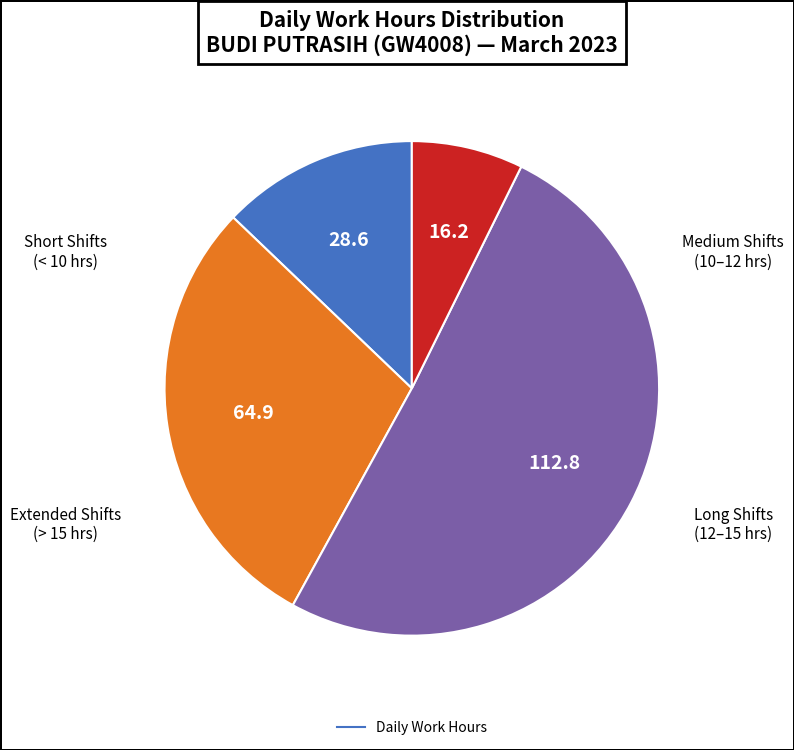

Is there any slice that represents more than half of the pie?

Yes